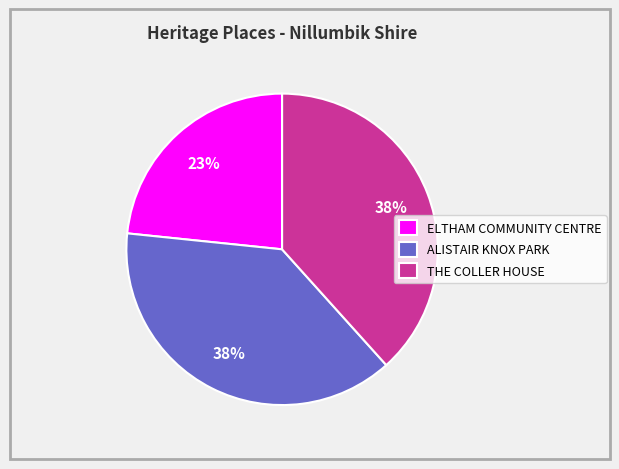

What percentage is the ELTHAM COMMUNITY CENTRE slice, to the nearest percent?

23%